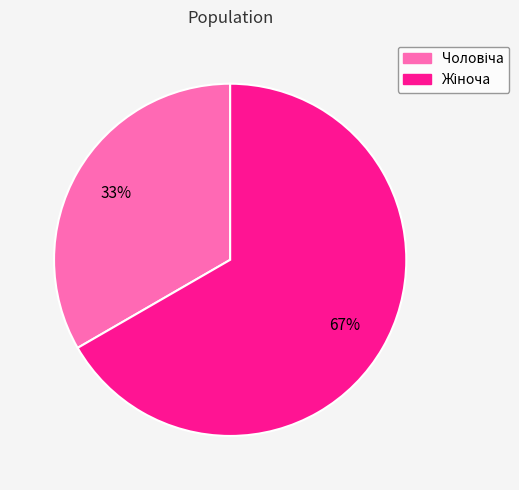

To the nearest percent, what is the average slice percentage?

50%